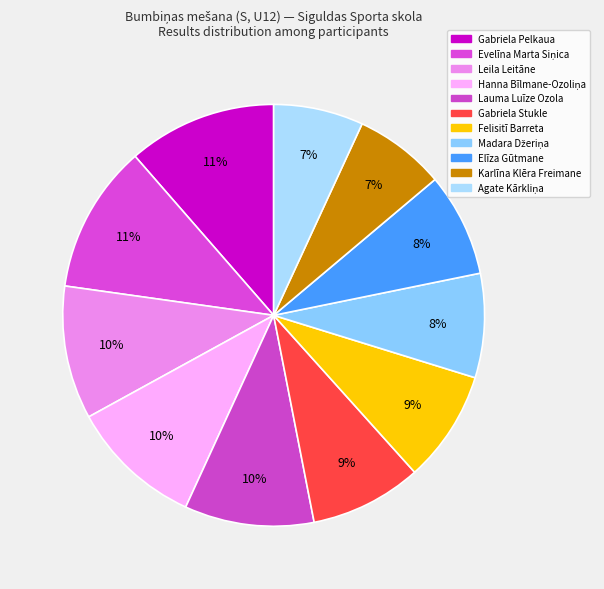

How many slices are in this pie chart?

11